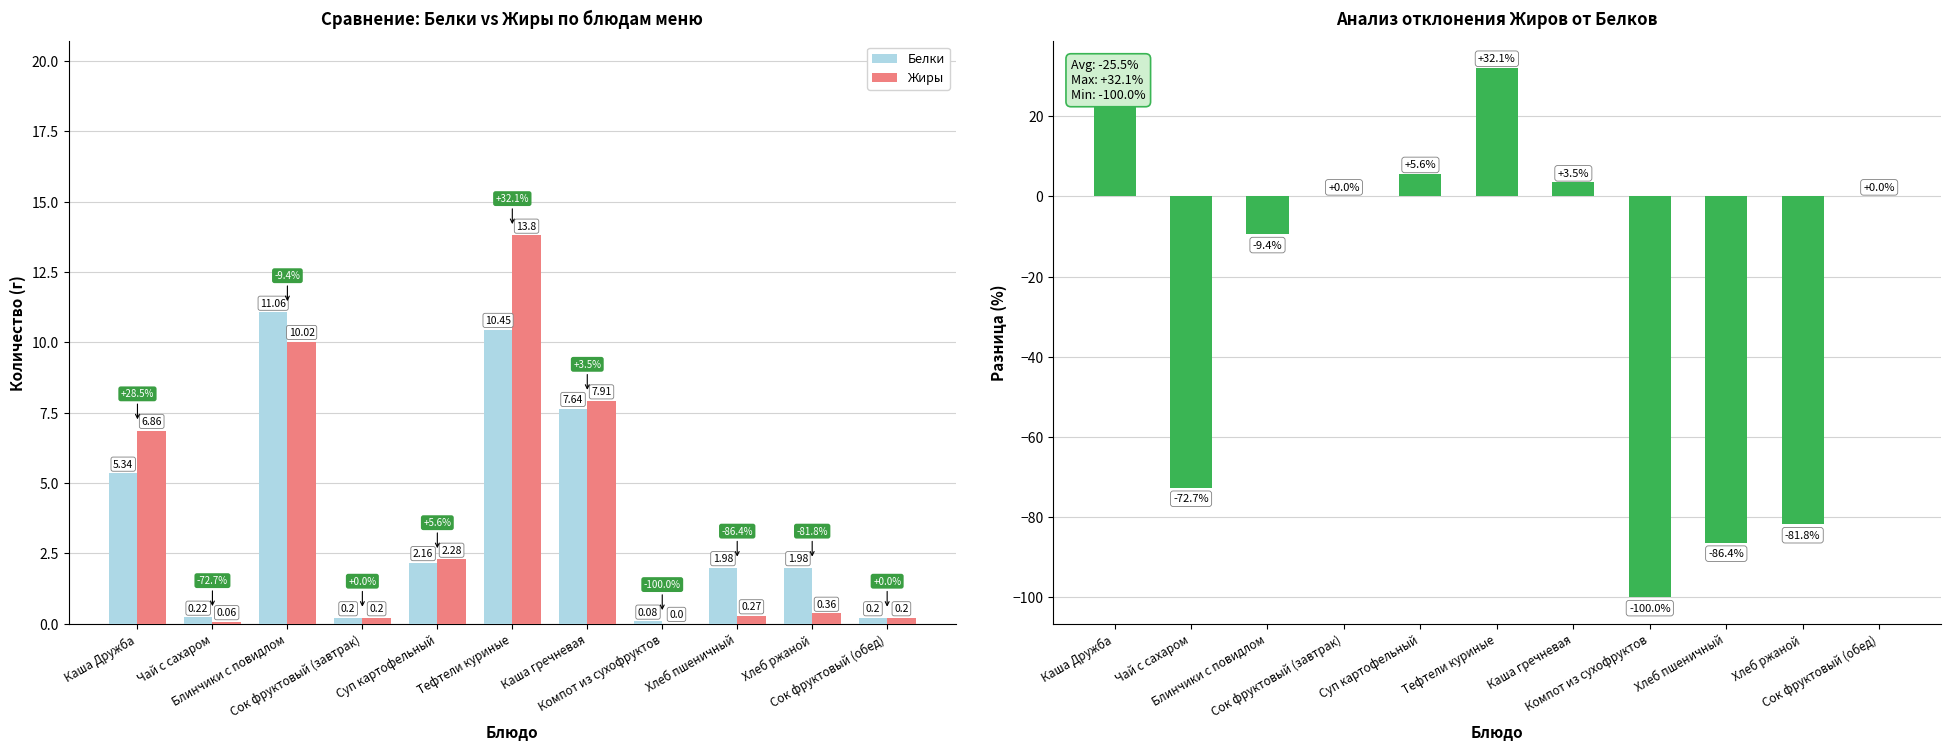

How many values in the Белки series are below 1?

4